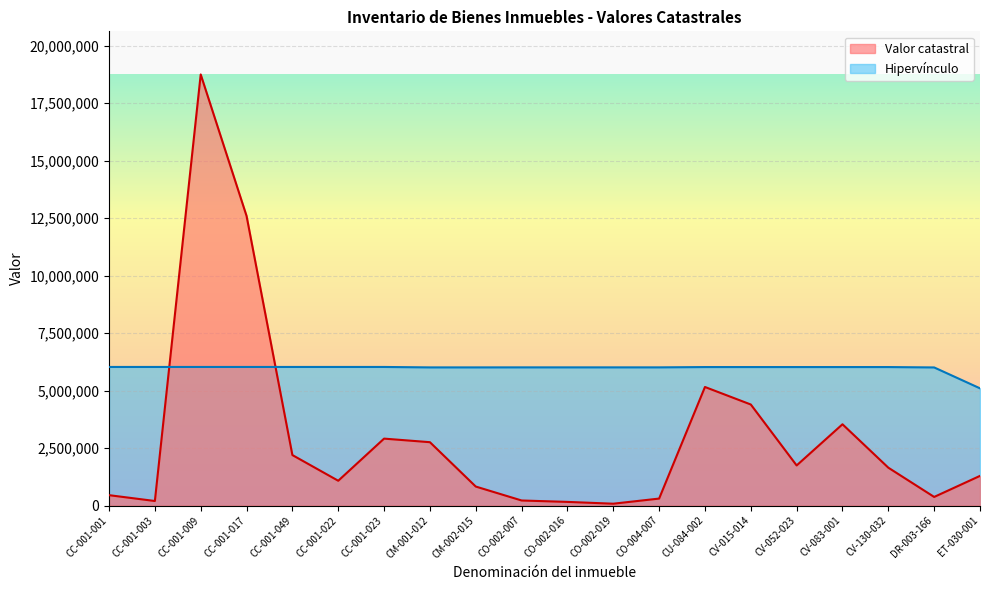

At which category is the sum across all series the highest?

CC-001-009